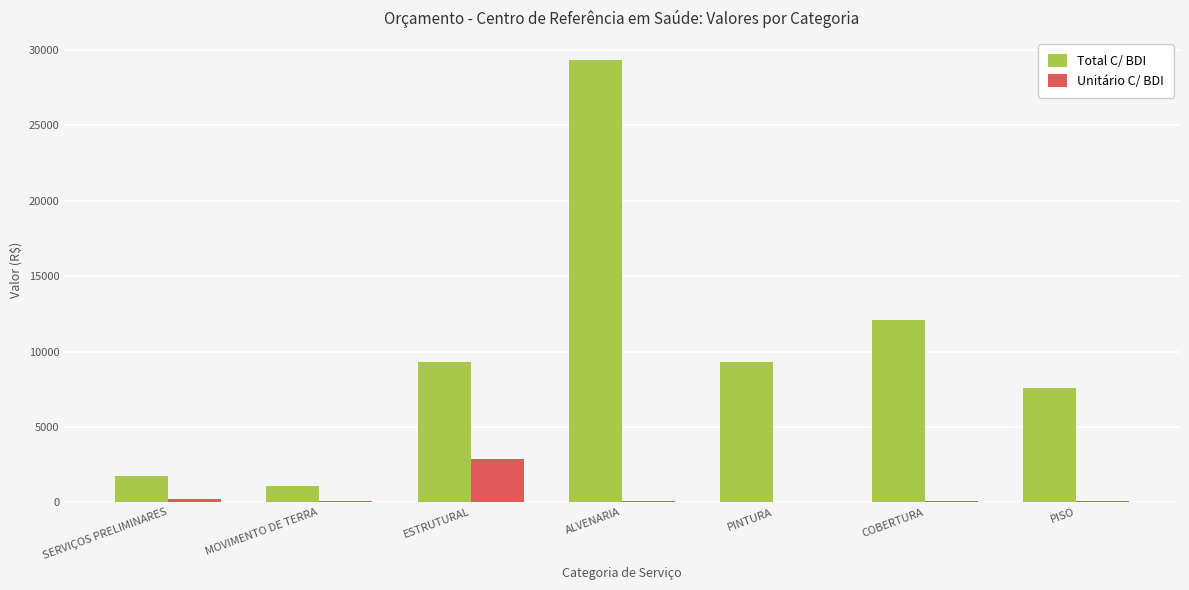

What is the maximum value for Unitário C/ BDI?

2844.4